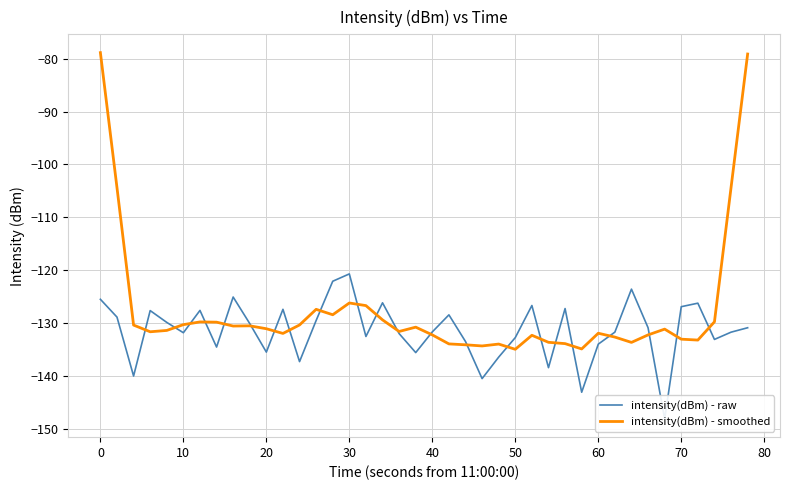

Which series has the largest total across all categories?

intensity(dBm) - smoothed